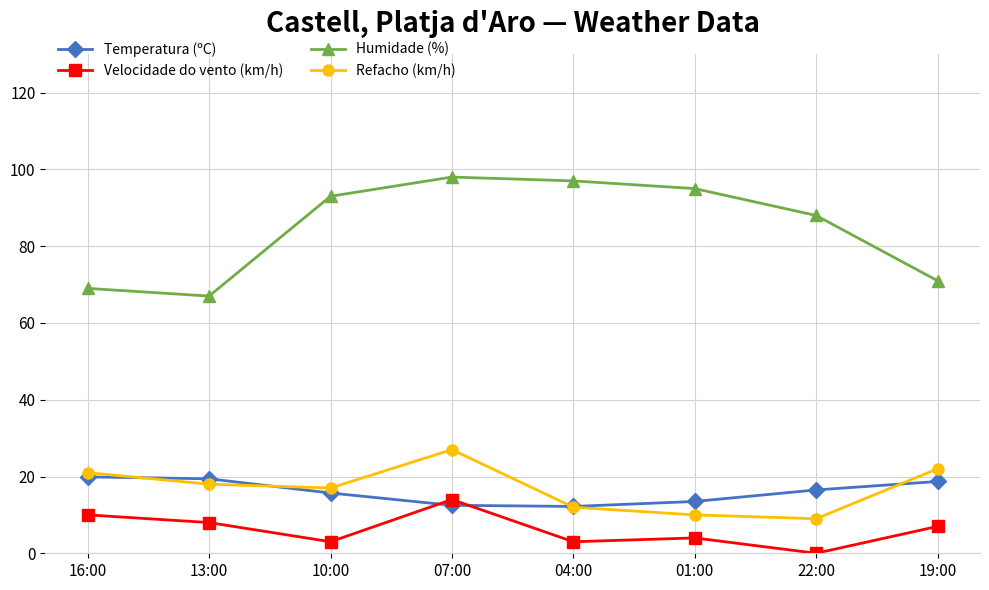

Does the chart have visible grid lines?

Yes